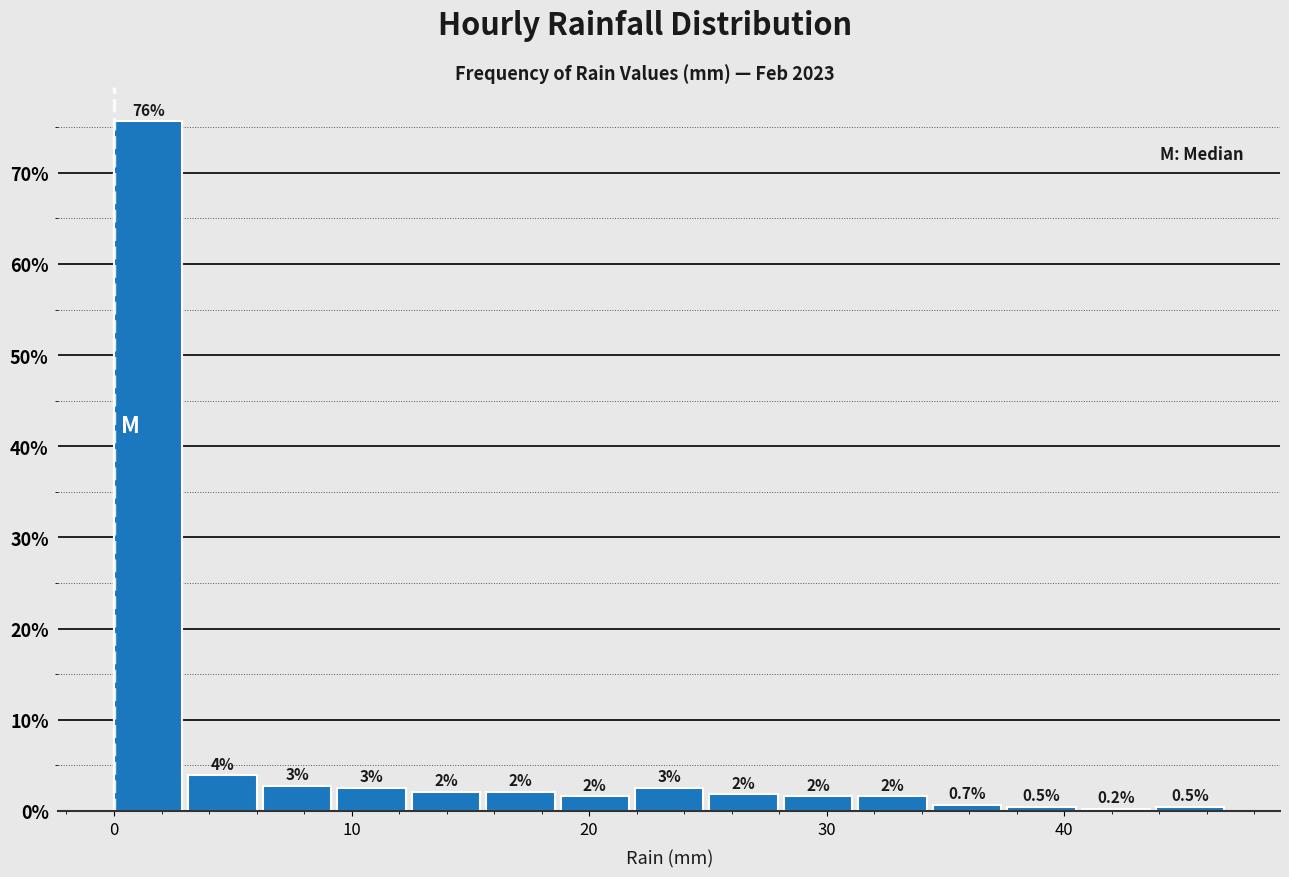

Around what value on the x-axis is the tallest bar? Give the approximate position of its centre, as read against the axis.

1